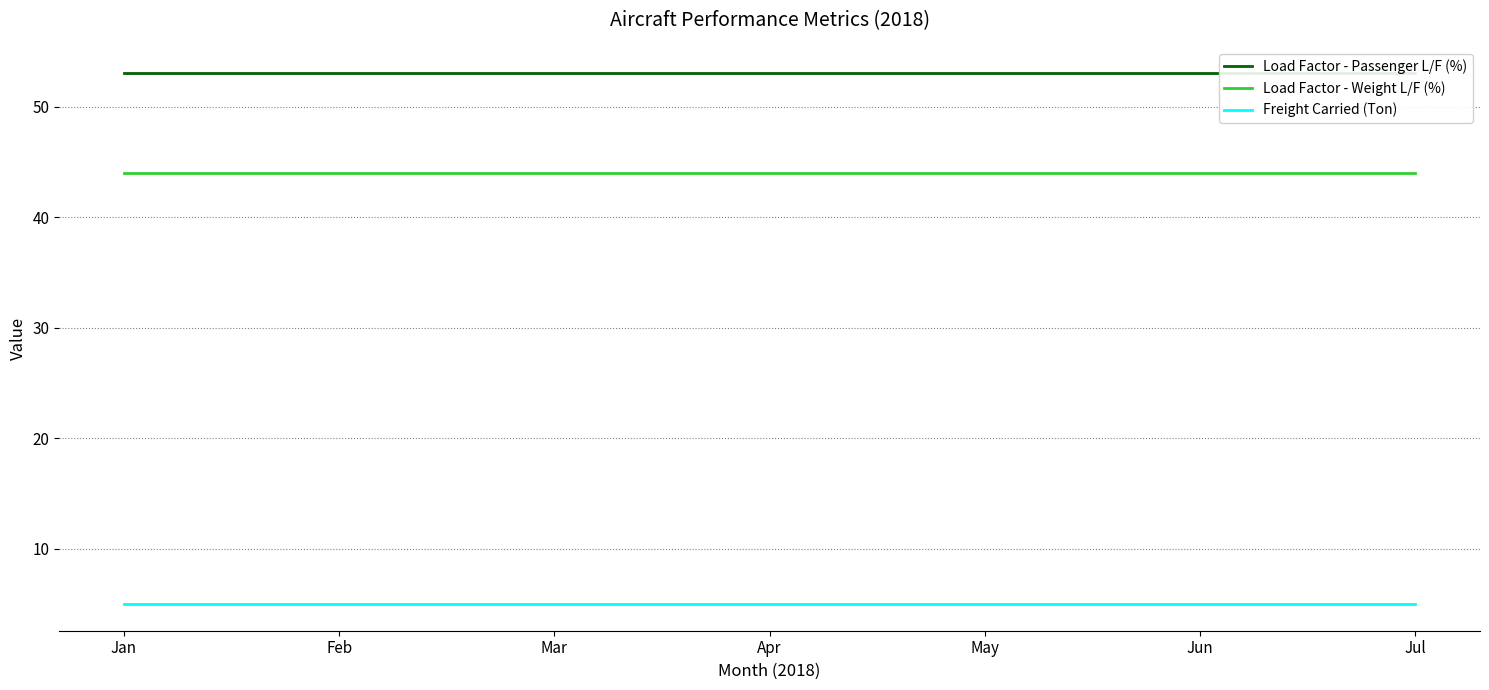

How many lines are shown in the chart?

3